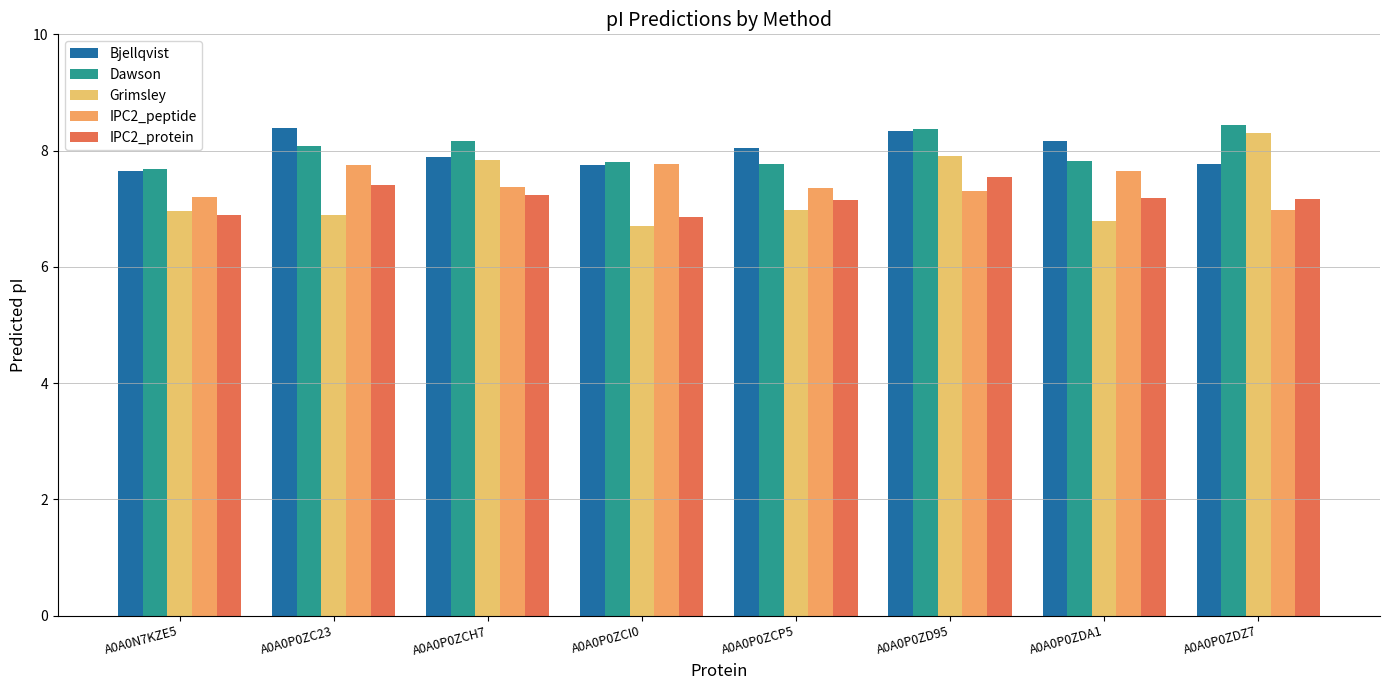

Is the value of Grimsley at A0A0P0ZCI0 greater than the value of IPC2_peptide at A0A0P0ZDA1?

No